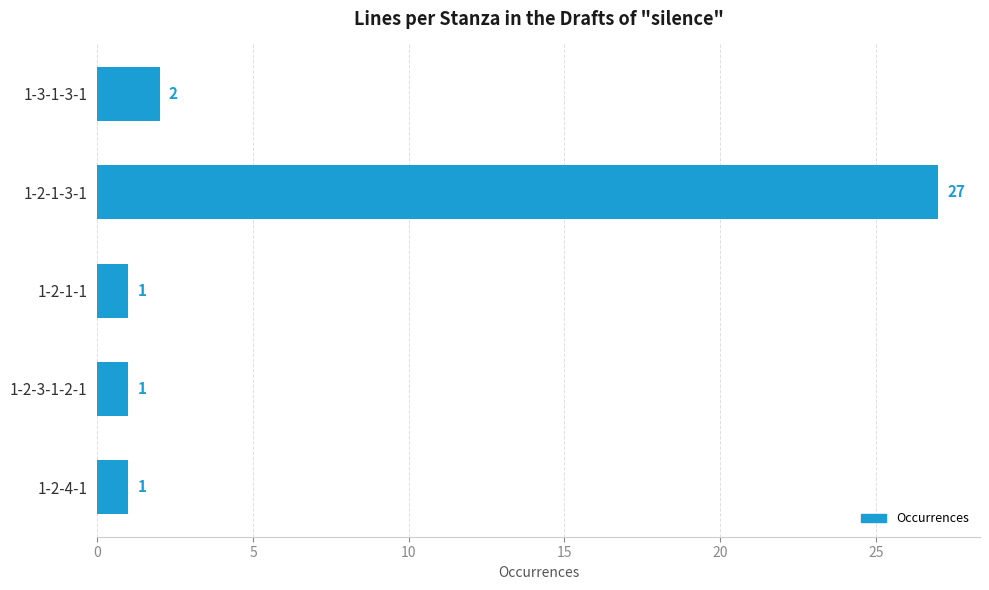

What is the label of the 1st bar from the top?

1-3-1-3-1